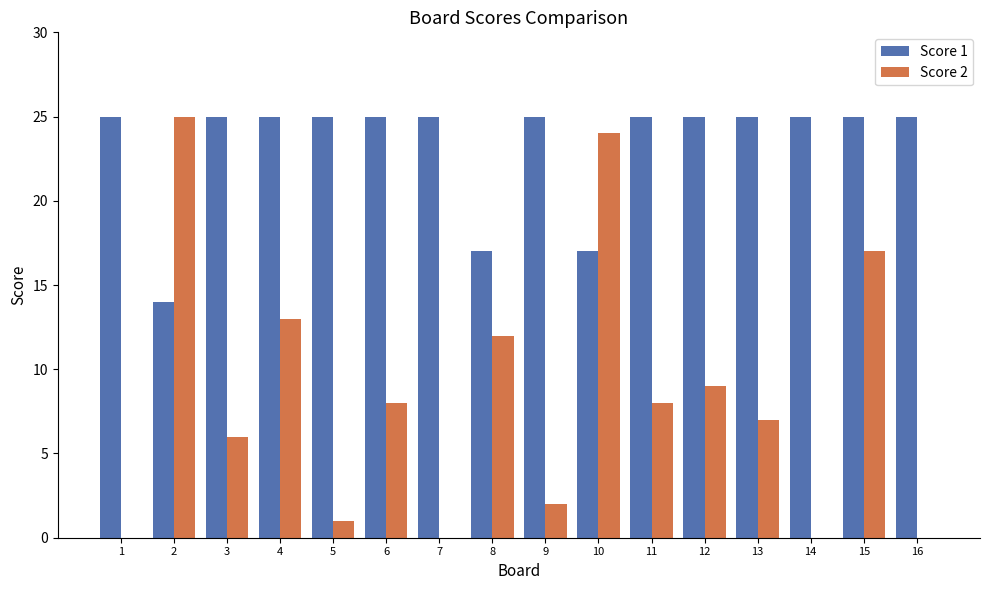

Is the value of Score 2 at 3 greater than the value of Score 1 at 11?

No